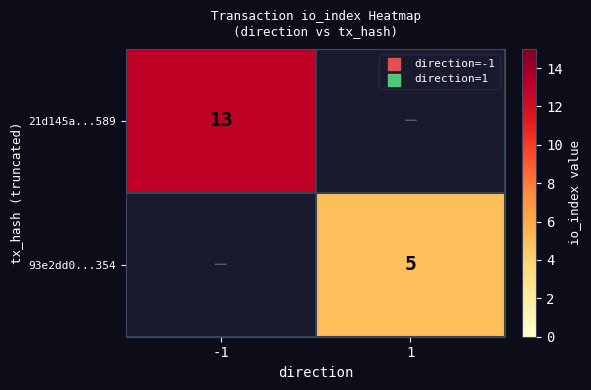

Is it true that 93e2dd0...354 equals 1 at 1?

False